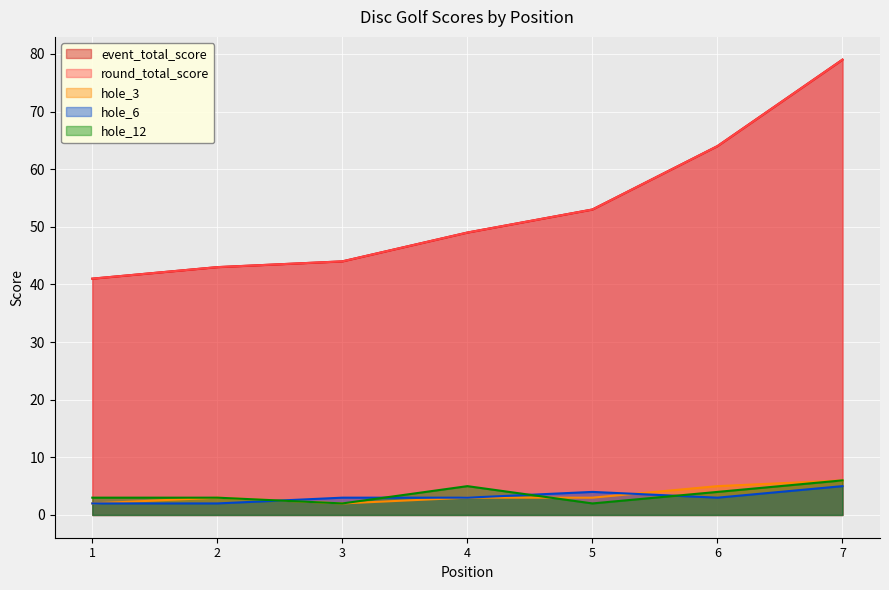

How many data points does each series have?

7